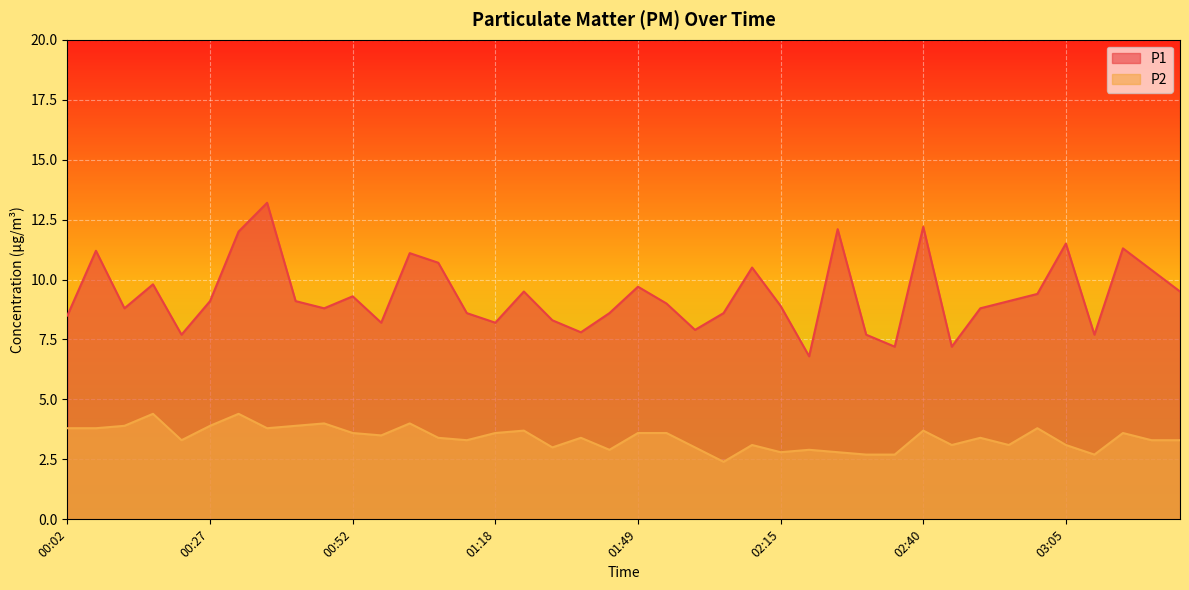

What is the difference between the maximum and minimum values in the P1 series?

6.4